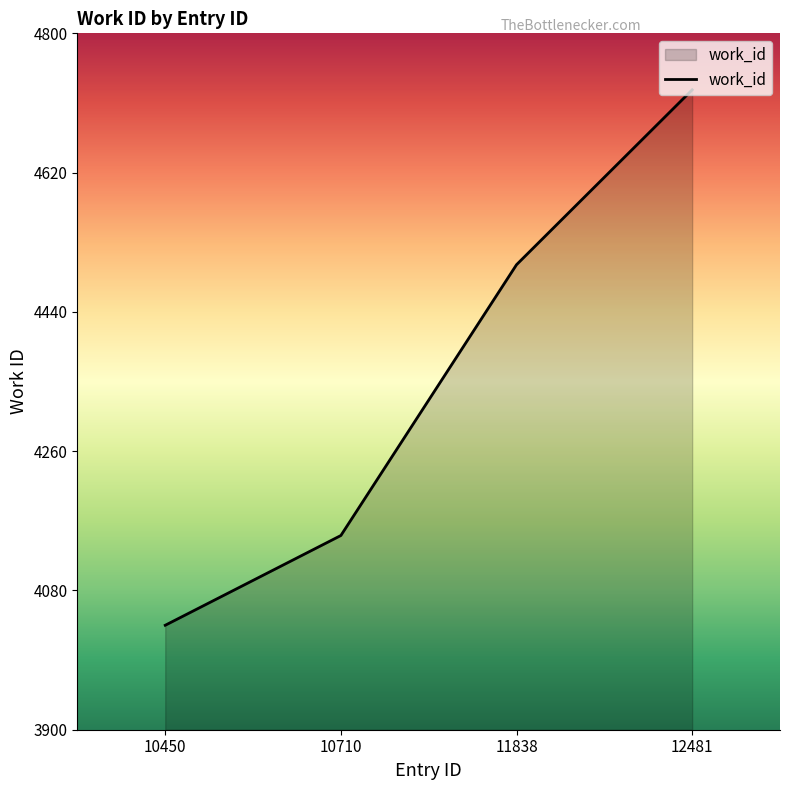

What is the difference between the values at 10710 and 10450?

116